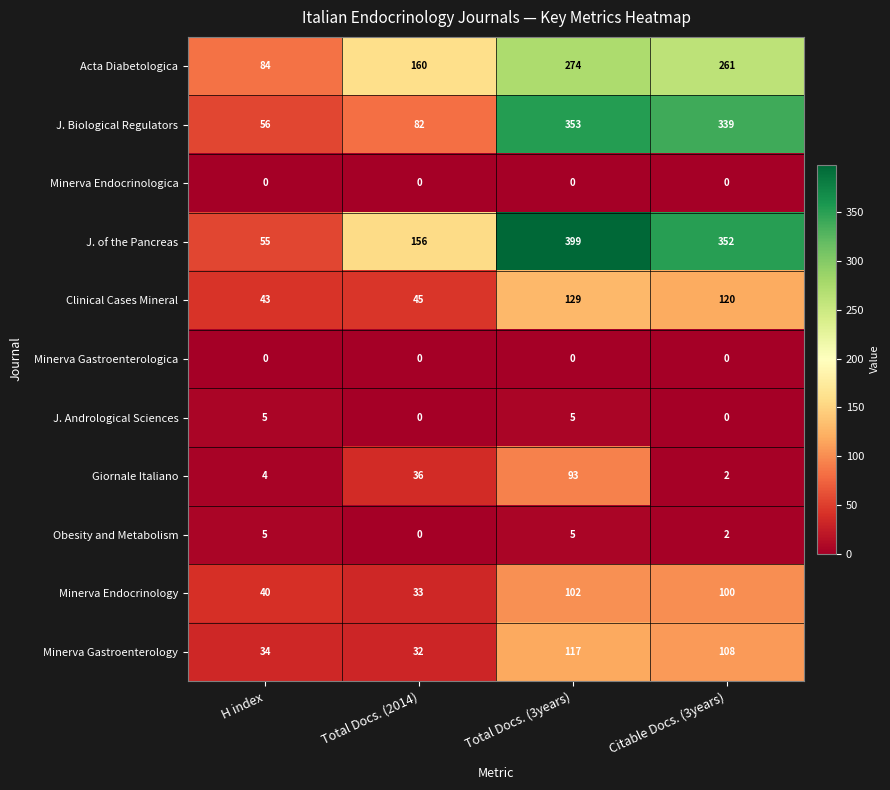

List the labels in order of Minerva Endocrinology value, smallest first.

Total Docs. (2014), H index, Citable Docs. (3years), Total Docs. (3years)